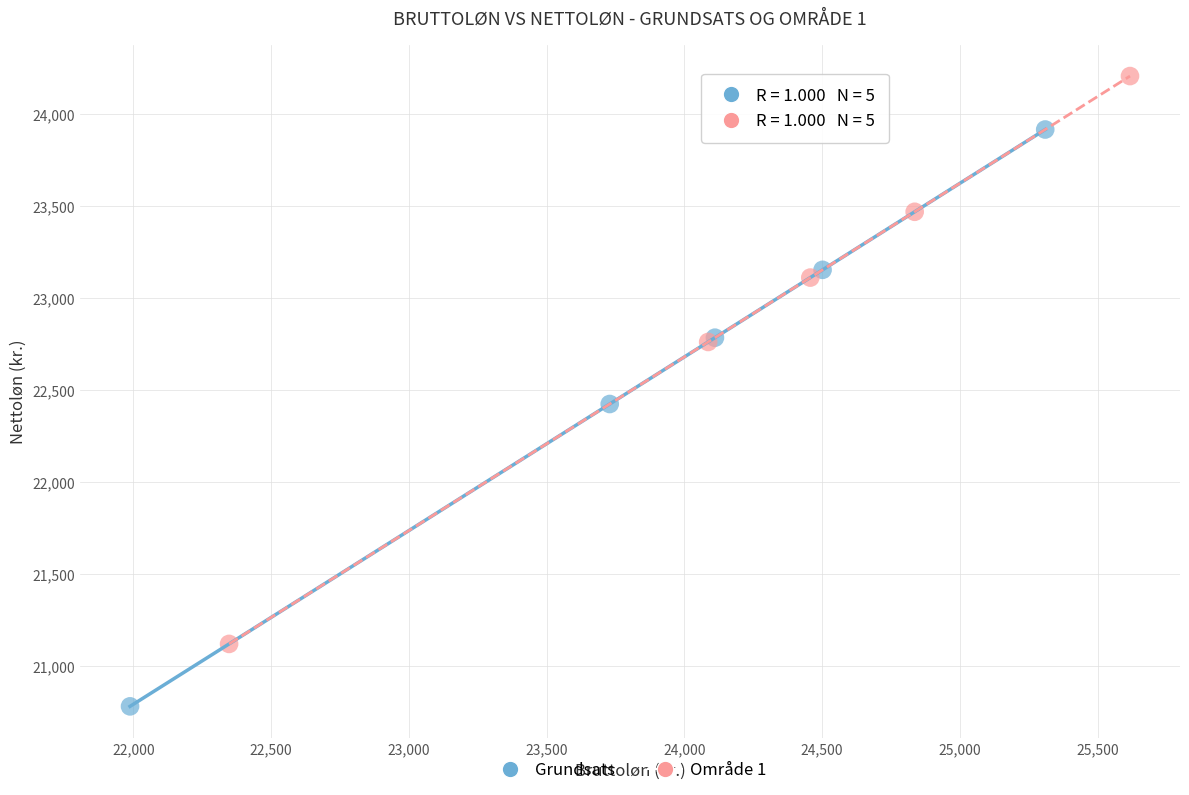

Which series reaches the minimum Y coordinate?

Grundsats